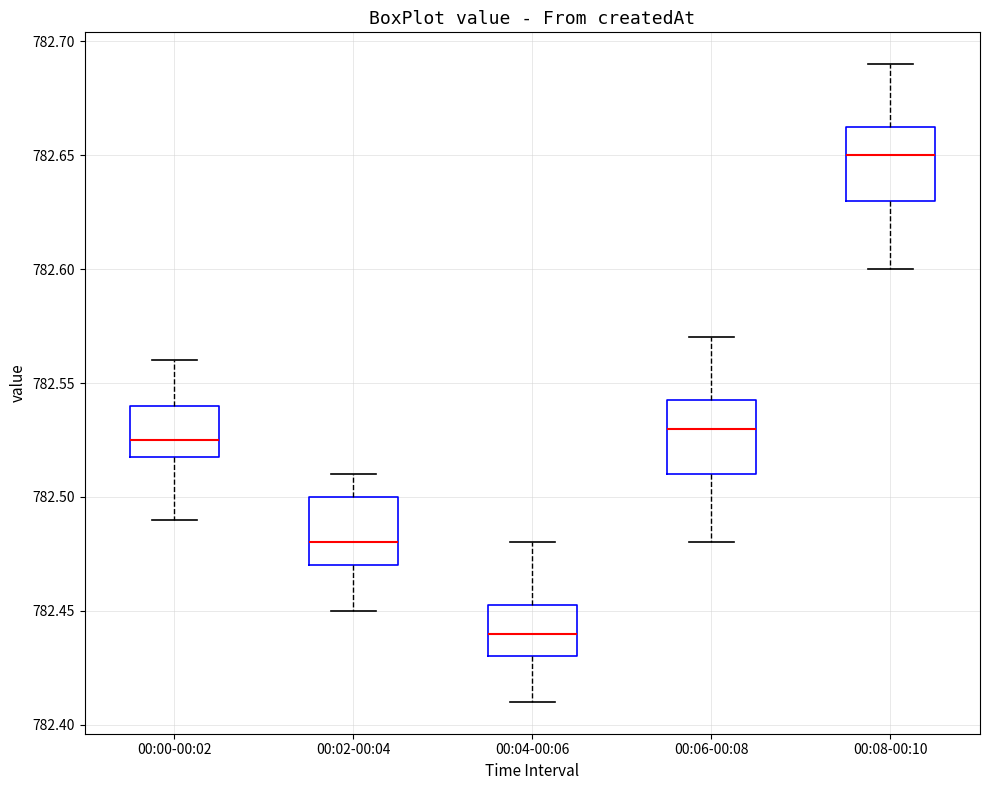

Which box has the highest median line?

00:08-00:10